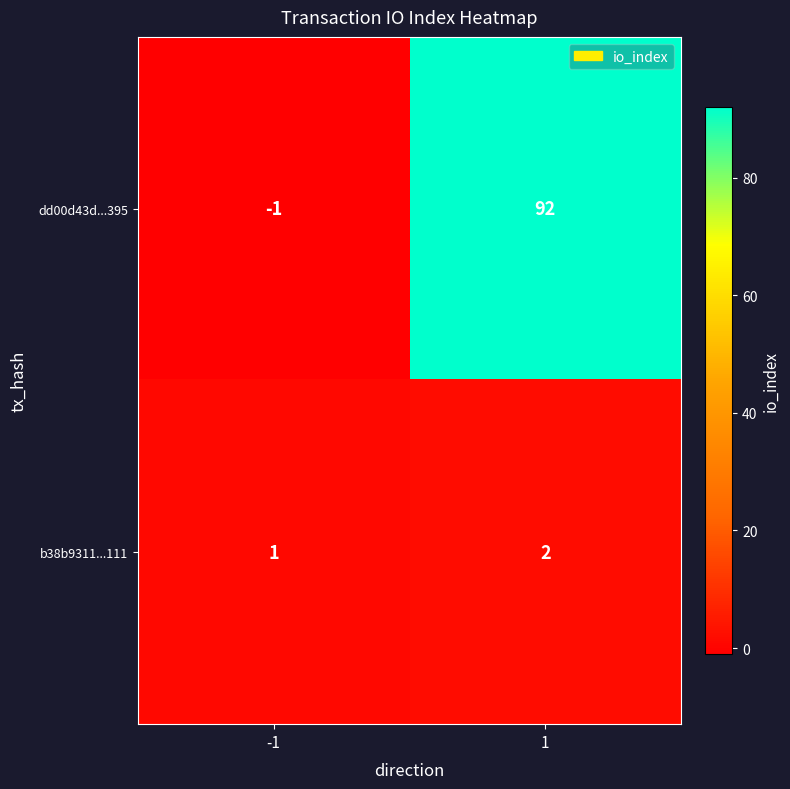

True or false: dd00d43d...395 has a value of -1 at -1.

True